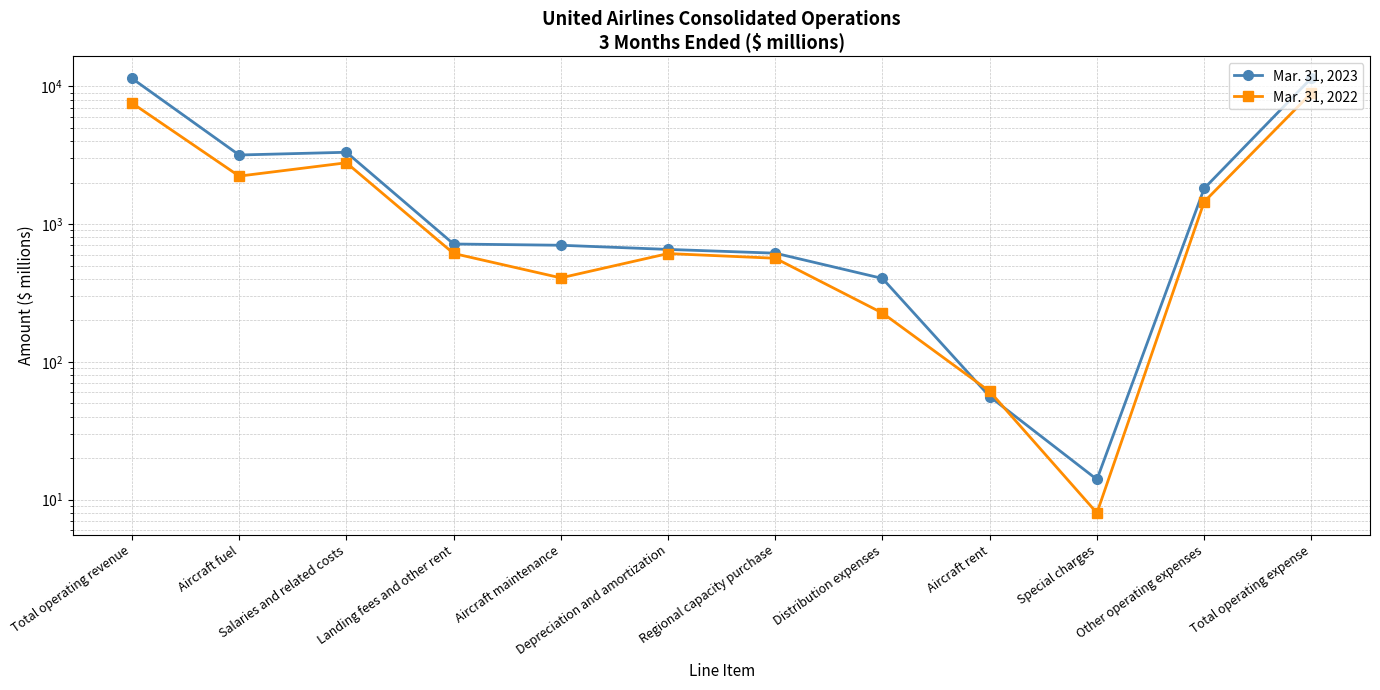

The value of Mar. 31, 2023 at Total operating revenue is 11429. True or false?

True